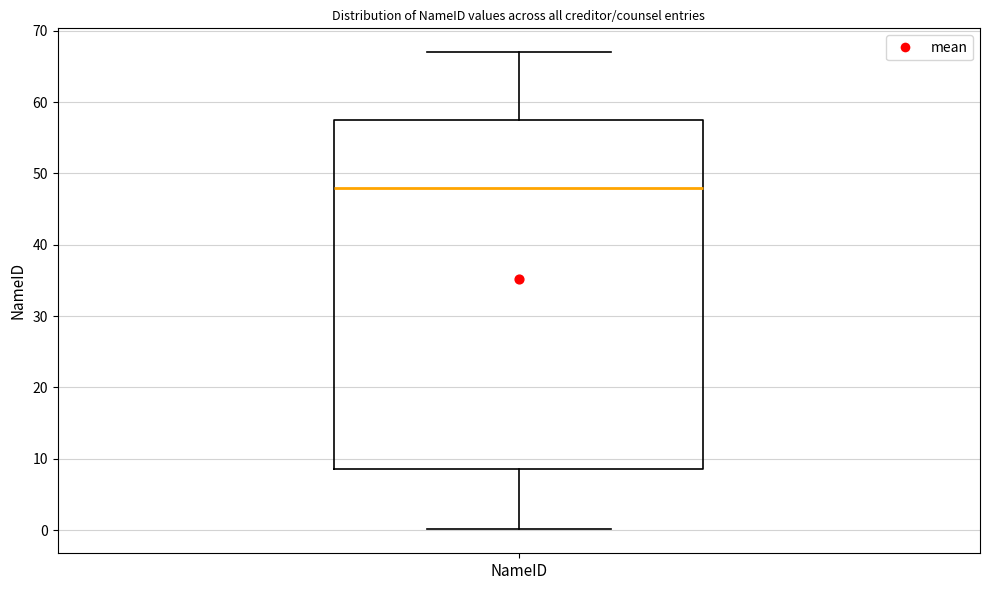

Where does the upper whisker of the box for NameID end on the y-axis? The values are not printed on the chart, so give them approximately, as read against the axis.

67